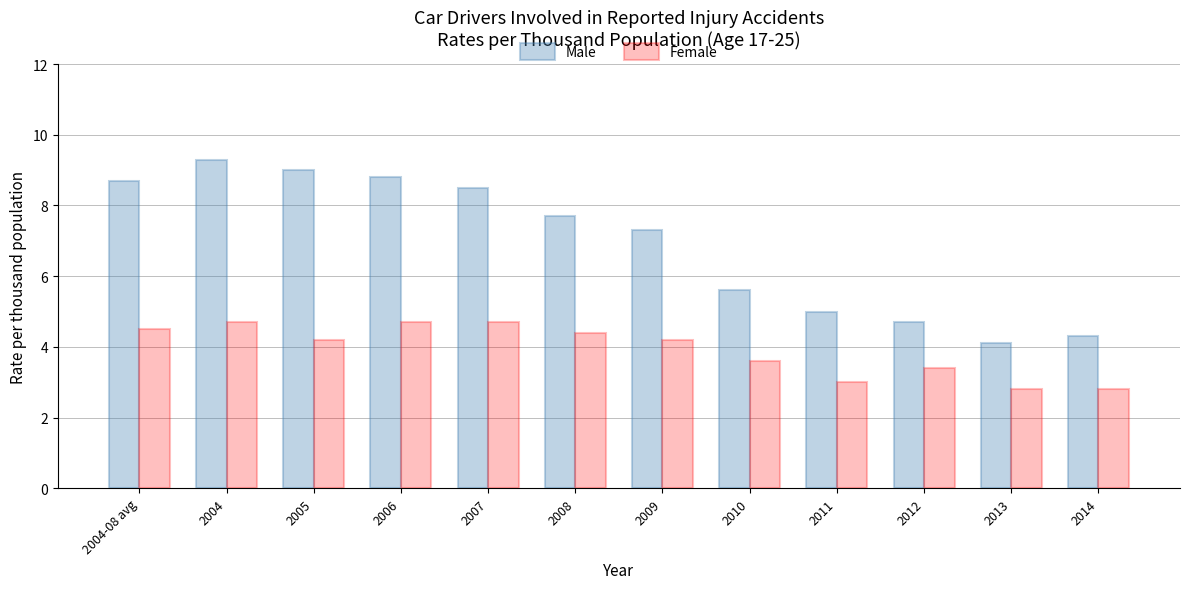

Does the chart contain stacked bars?

No